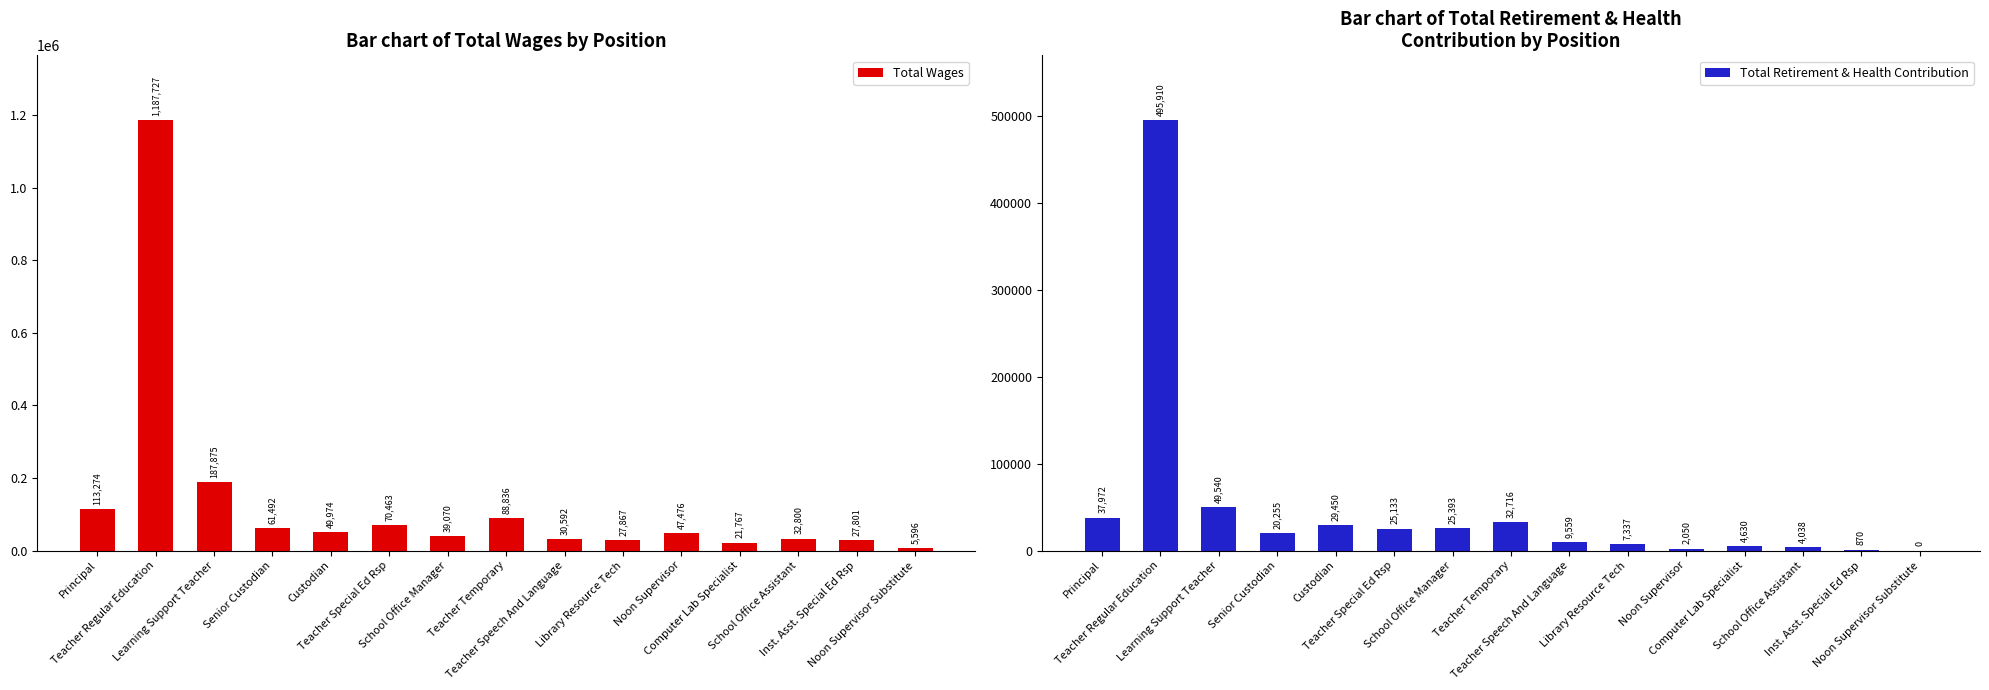

Between Learning Support Teacher and Computer Lab Specialist, which series saw the biggest shift?

Total Wages